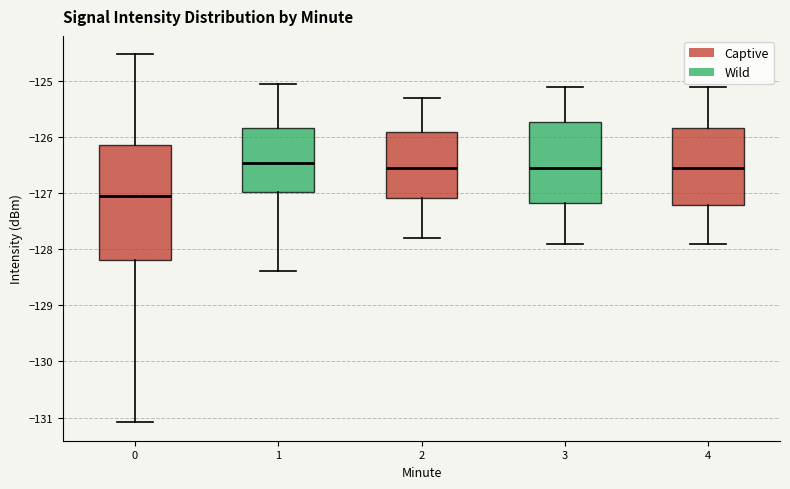

Which box is the tallest, from its lower edge to its upper edge?

0